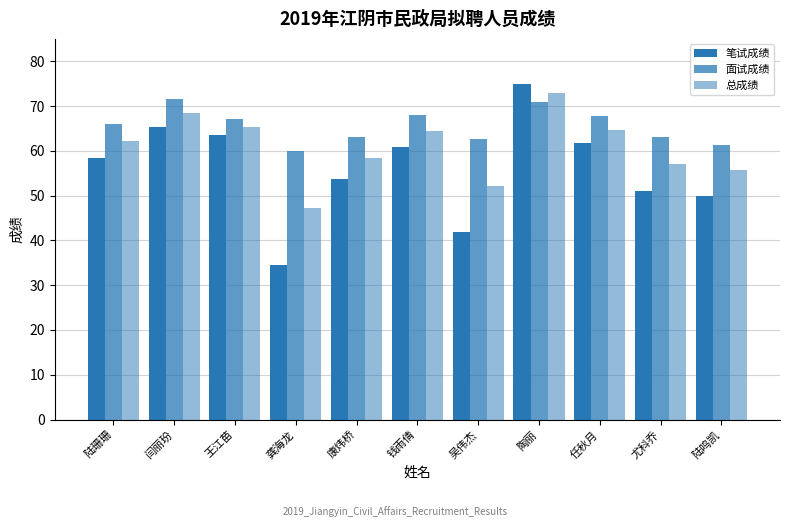

Are the bars horizontal?

No